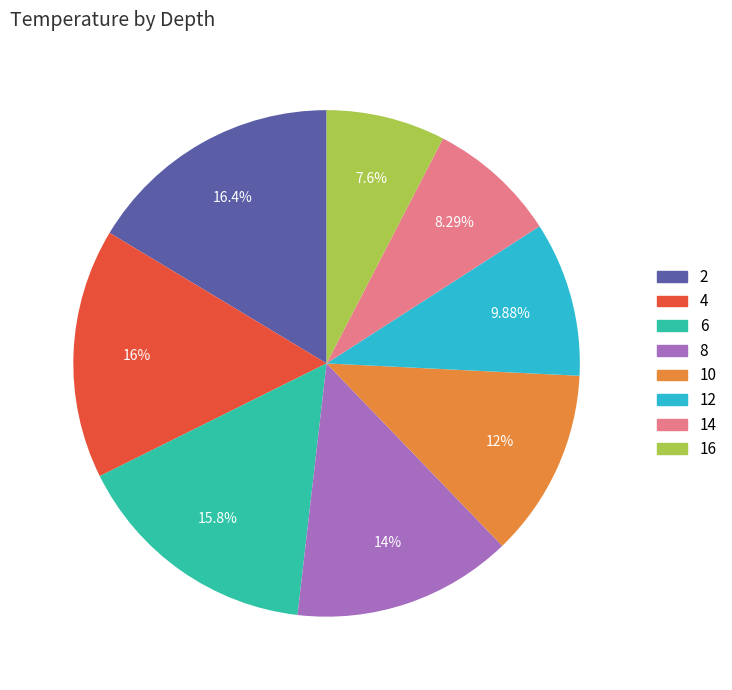

What is the ratio of the value at 4 to the value at 14?

1.9